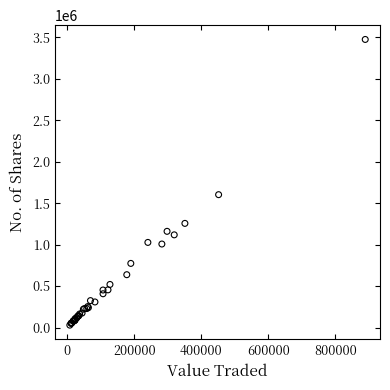

What Y value in the scatter plot is closest to 1751086?

1601902